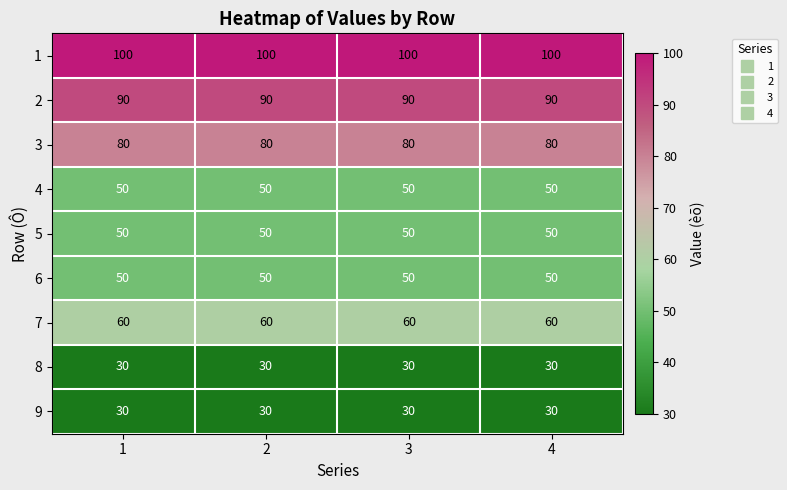

Is the value of 3 at 1 greater than the value of 7 at 2?

Yes